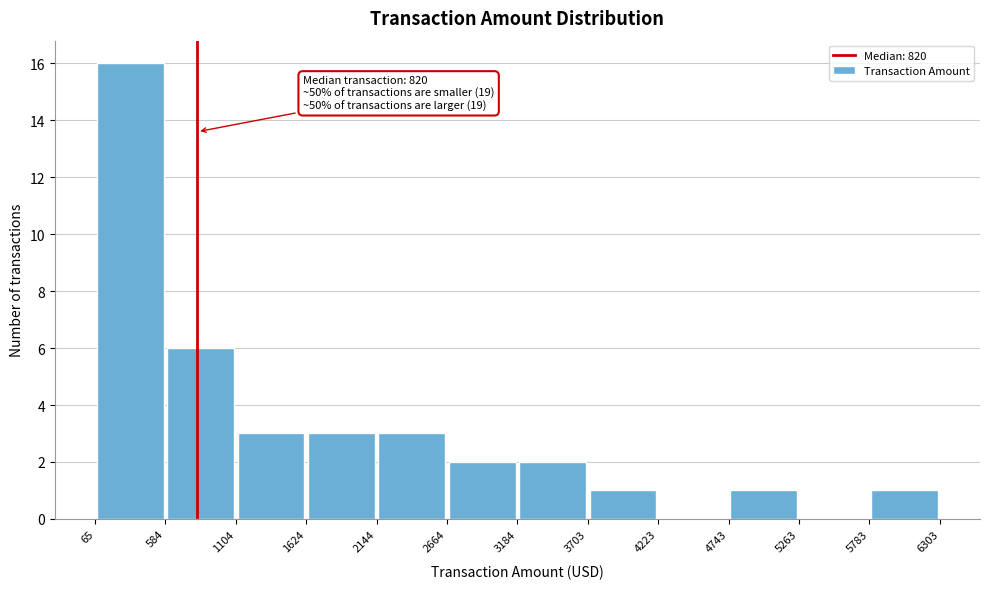

Which range on the x-axis has the tallest bar?

65 to 584